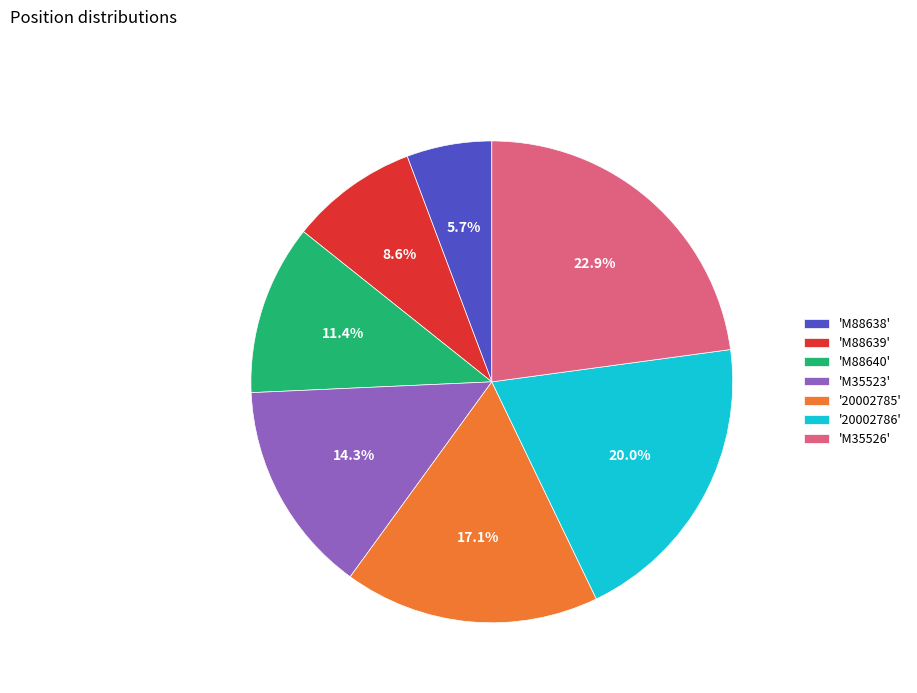

Approximately how many times larger is the value at 'M88640' compared to '20002785'?

0.7